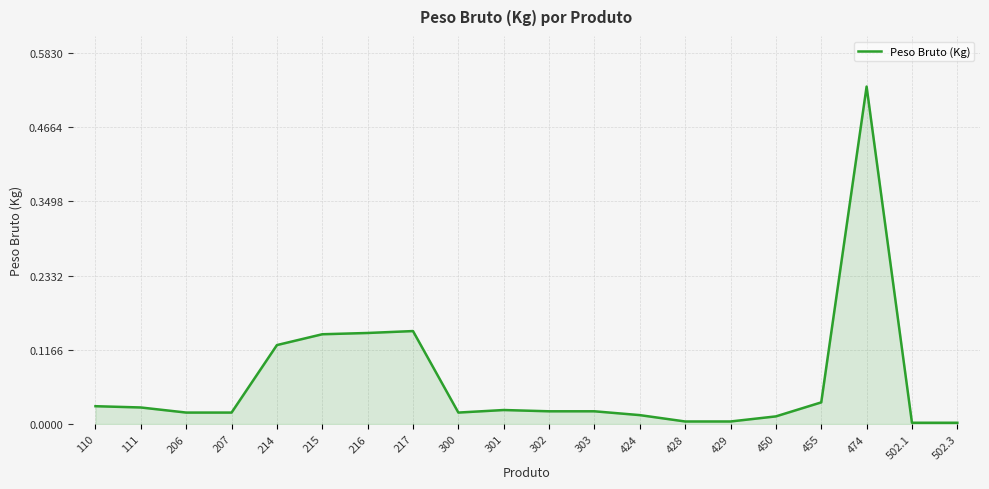

The chart shows a value of 0.0 at 302. True or false?

True